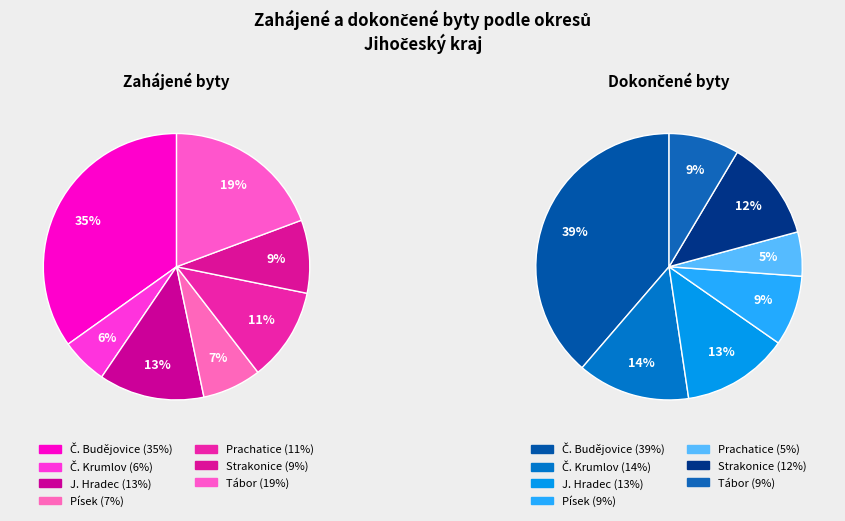

Rank the categories by Zahájené byty value from highest to lowest.

Č. Budějovice, Tábor, J. Hradec, Prachatice, Strakonice, Písek, Č. Krumlov